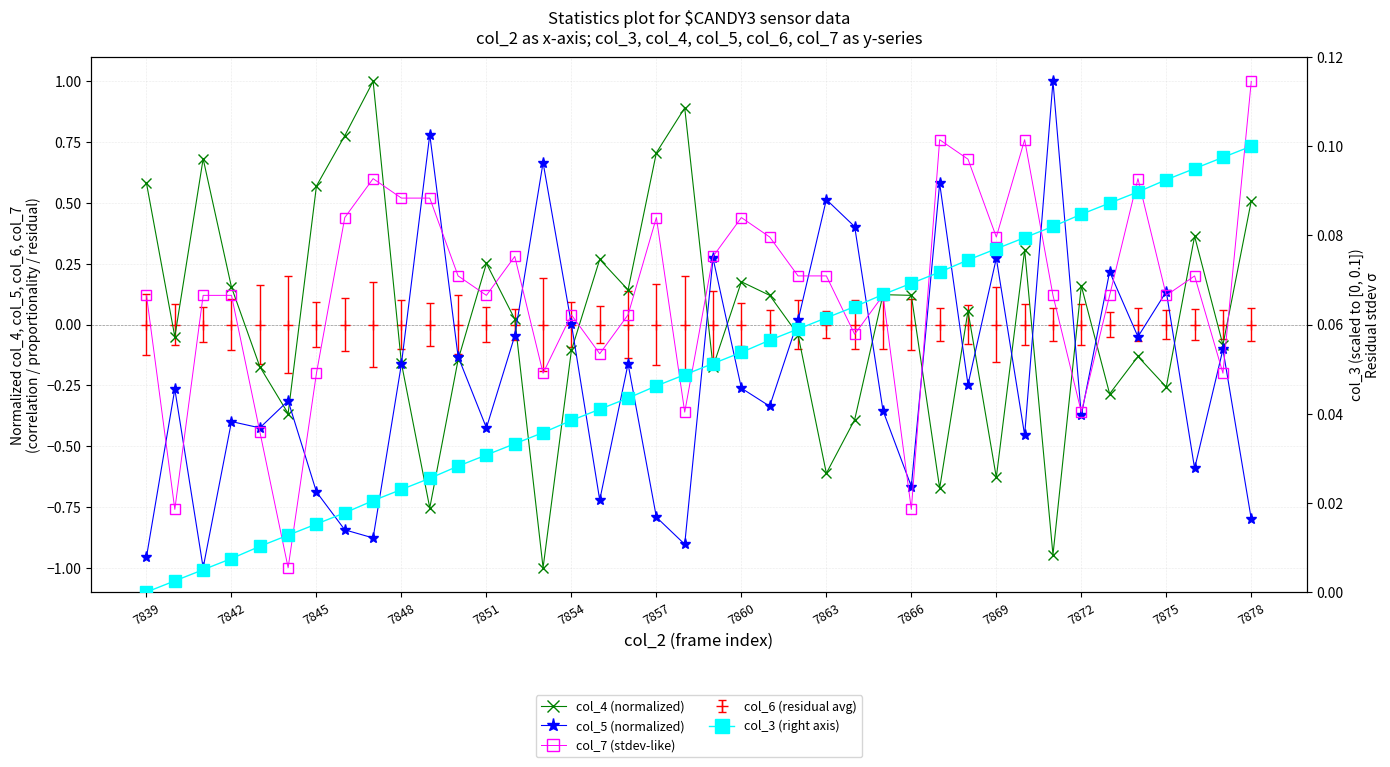

True or false: col_7 (stdev-like) has a value of 0.0 at 7854.

True